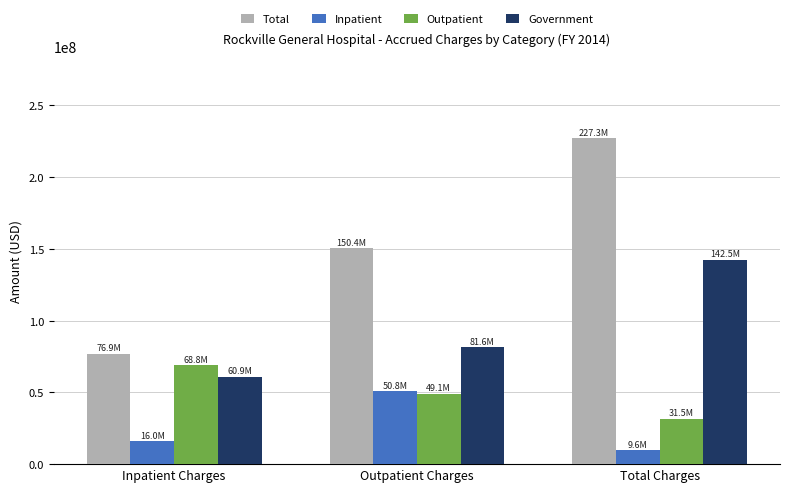

Reading left to right, transcribe all the data shown in this chart.

Total: Inpatient Charges=76888784	Outpatient Charges=150411288	Total Charges=227300072
Inpatient: Inpatient Charges=16037037	Outpatient Charges=50841937	Total Charges=9643810
Outpatient: Inpatient Charges=68784346	Outpatient Charges=49133767	Total Charges=31469205
Government: Inpatient Charges=60851747	Outpatient Charges=81626942	Total Charges=142478689